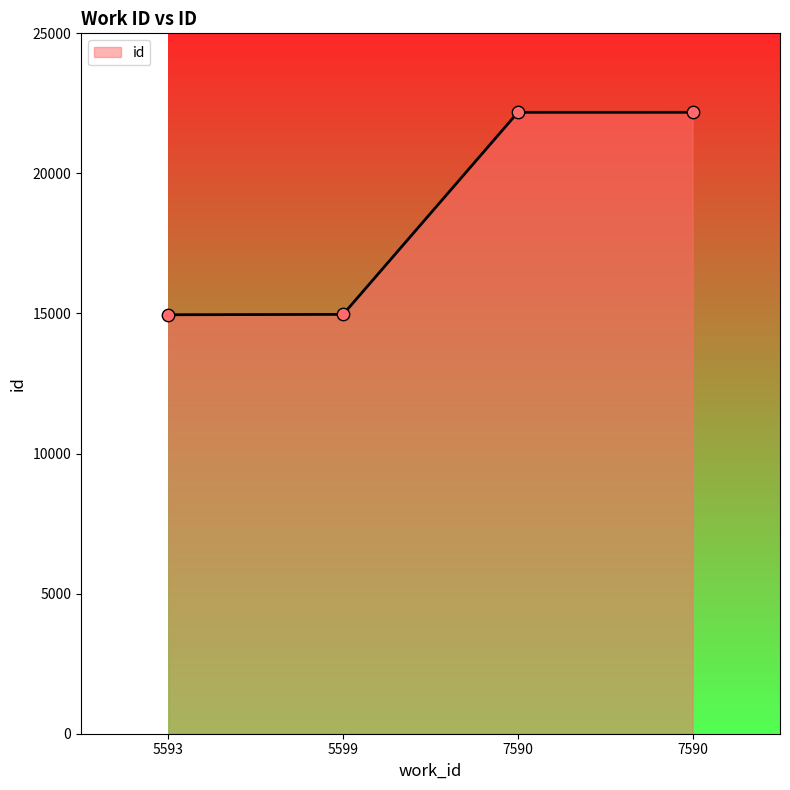

Is this an area chart (filled region under the line)?

Yes